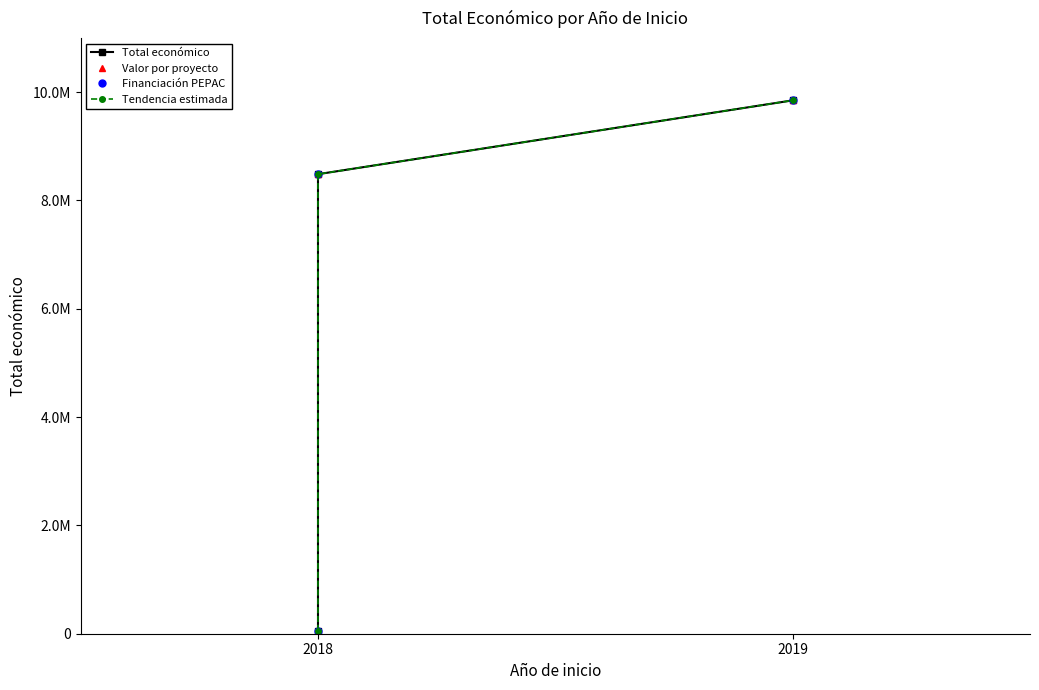

The Total económico series shows 15135951 at 2018. True or false?

False